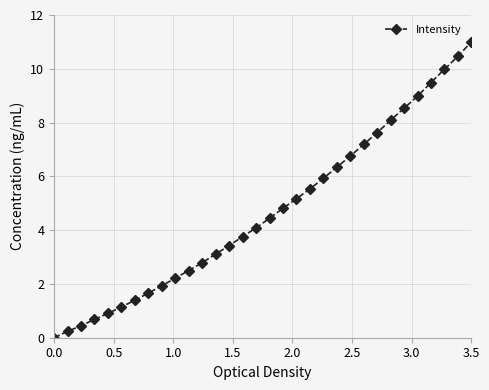

What is the value of the 26th point from the left?

8.1